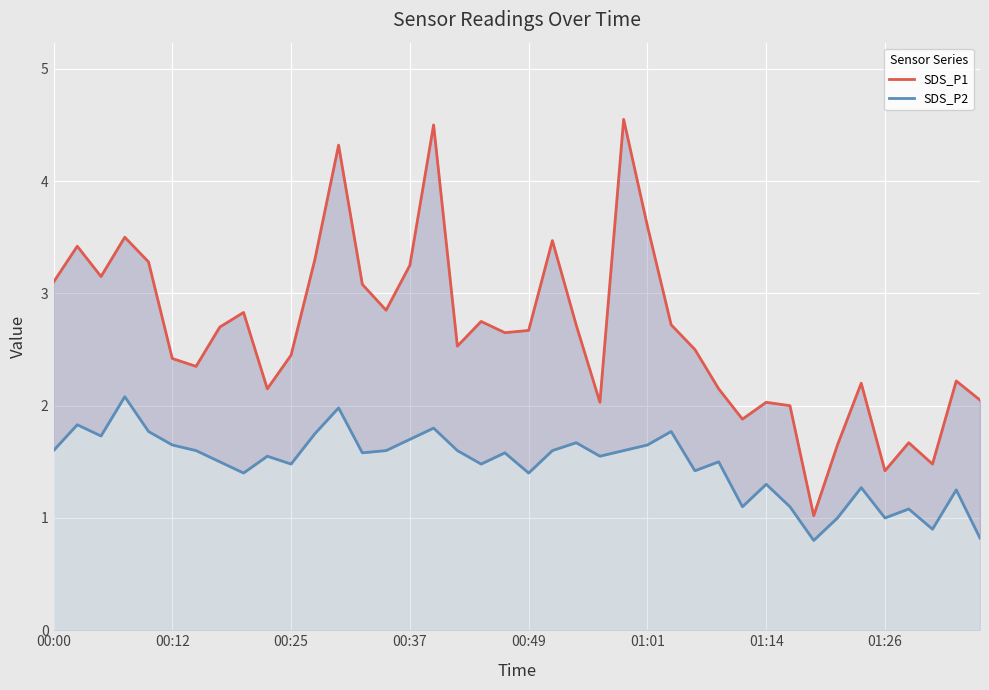

Is the value of SDS_P2 at 11 greater than the value of SDS_P1 at 21?

No